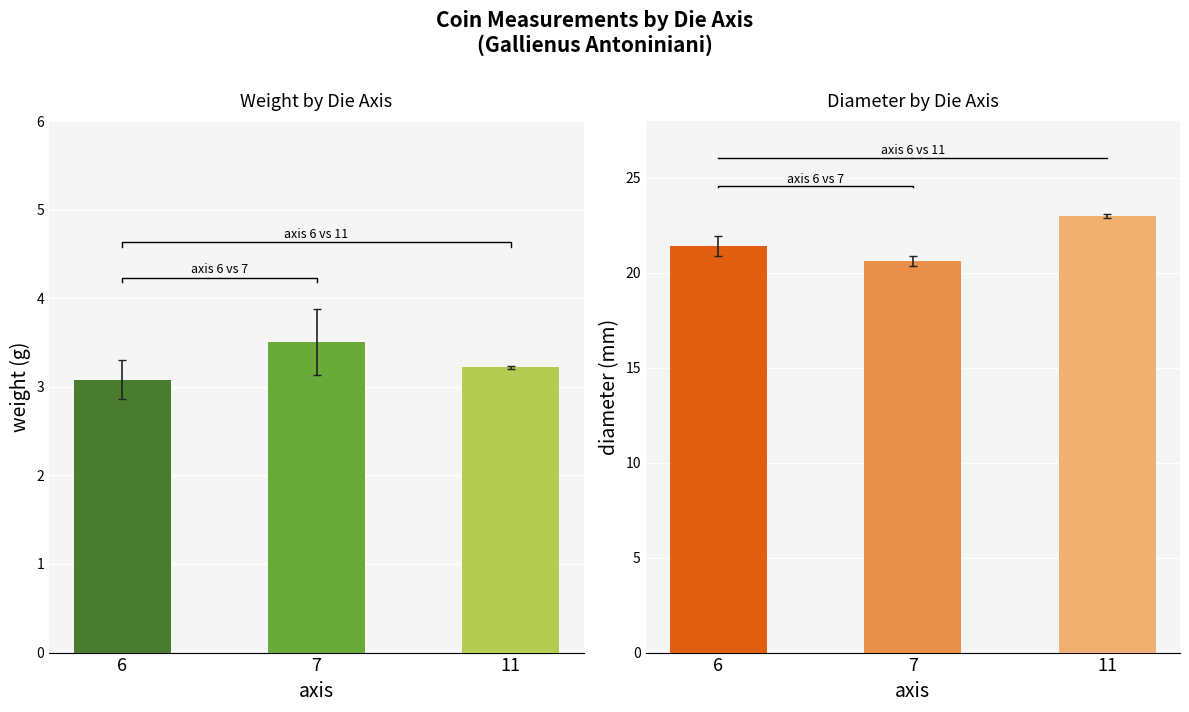

How many values in the diameter series exceed 21?

2